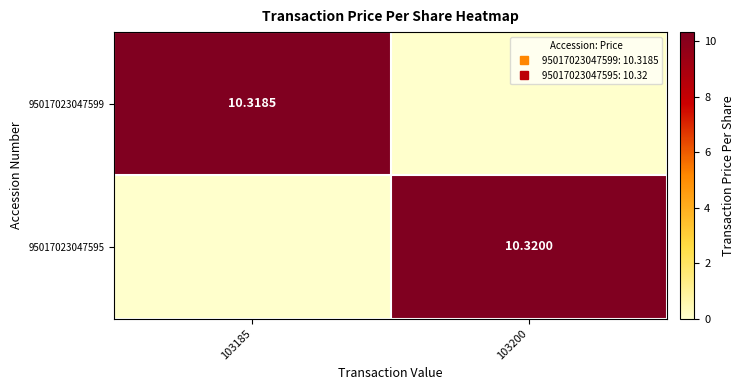

What is the difference between the maximum and minimum values in the 95017023047599 series?

10.3